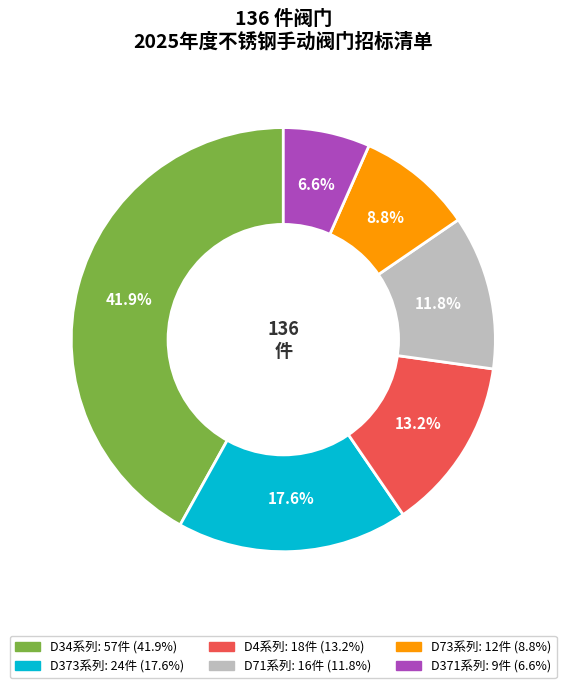

Is there any slice that represents more than half of the pie?

No